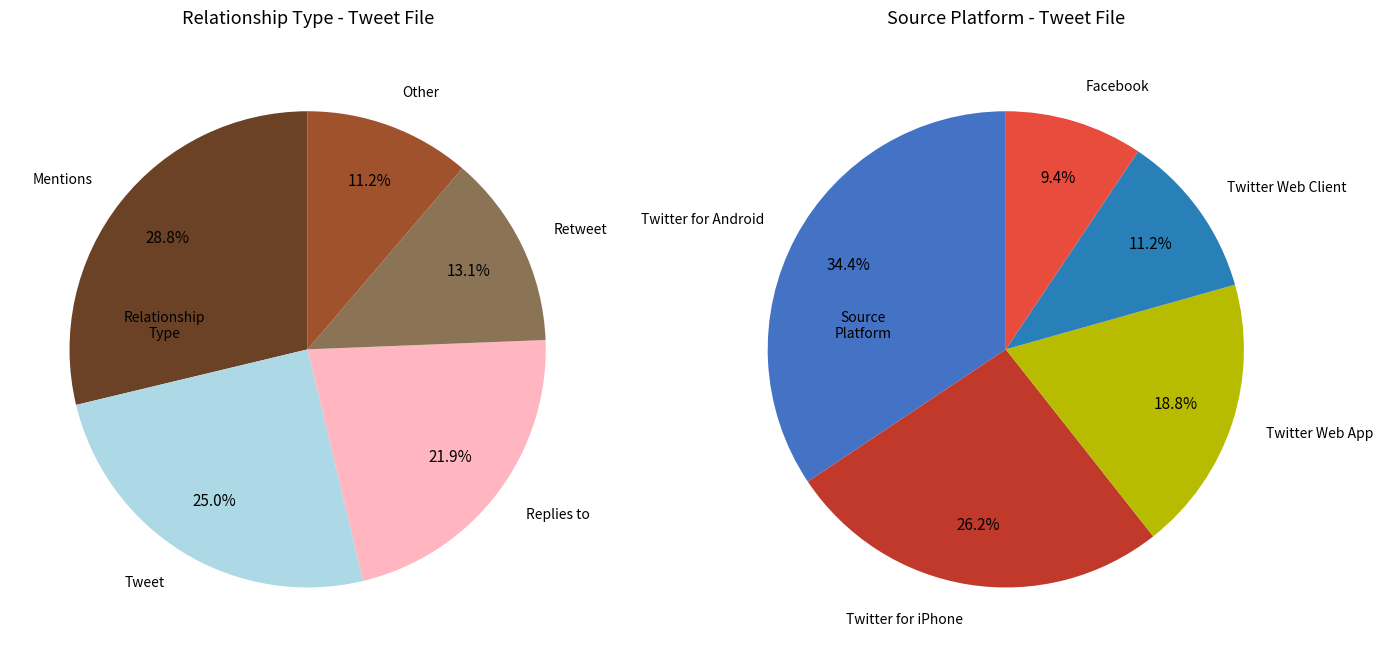

Rank the categories by value from highest to lowest.

Mentions, Tweet, Replies to, Retweet, Other